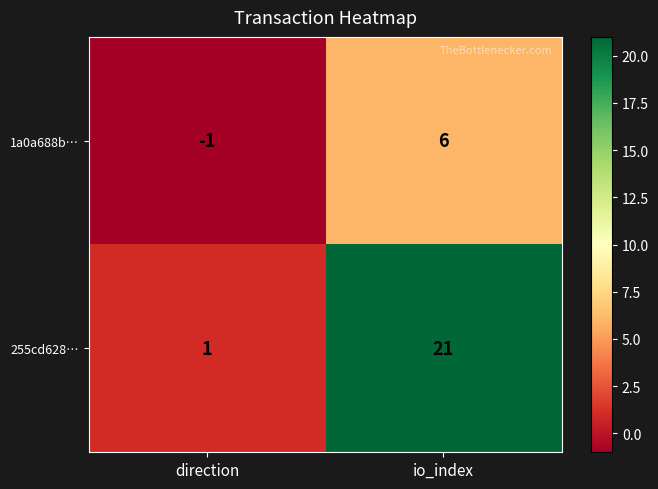

Rank the series by their average value, from highest to lowest.

255cd628…, 1a0a688b…